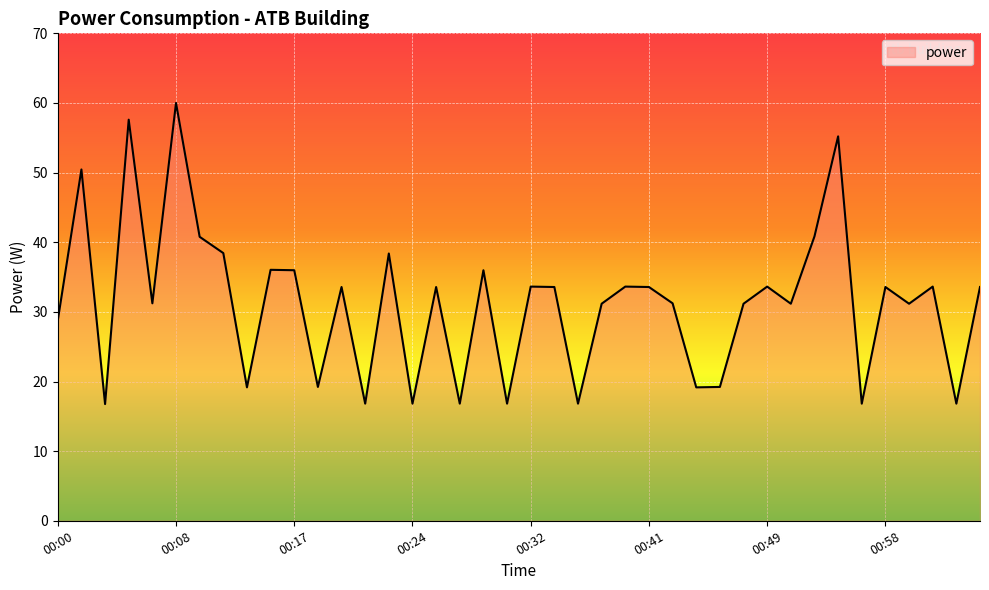

Reading left to right, extract all data points from this chart.

28.8	50.5	16.8	57.6	31.2	60.0	40.8	38.4	19.2	36.0	36.0	19.2	33.6	16.8	38.4	16.8	33.6	16.8	36.0	16.8	33.6	33.6	16.8	31.2	33.6	33.6	31.2	19.2	19.2	31.2	33.6	31.2	40.8	55.2	16.8	33.6	31.2	33.6	16.8	33.6